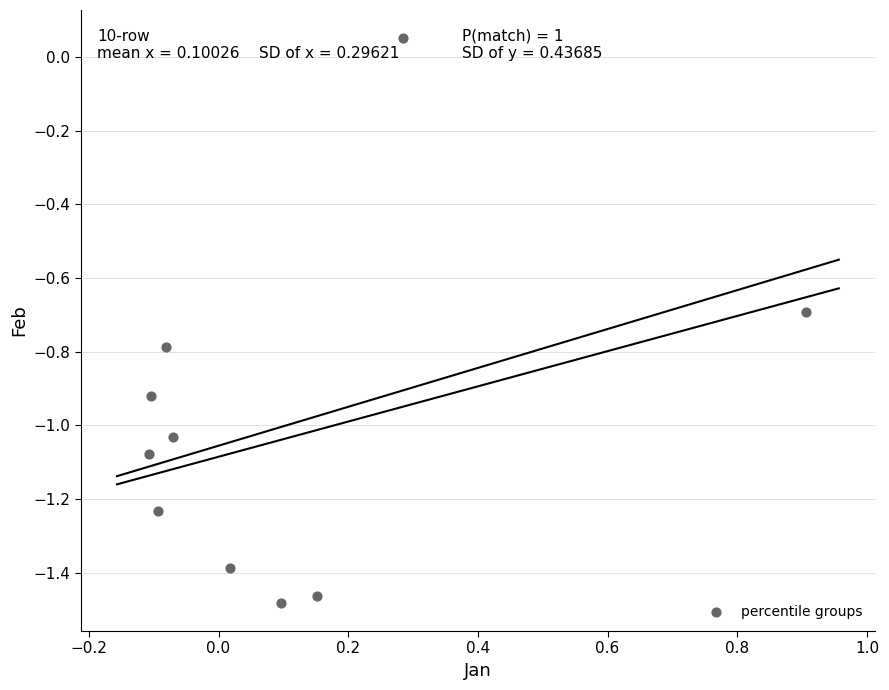

What is the range of X values (max minus min)?

1.0